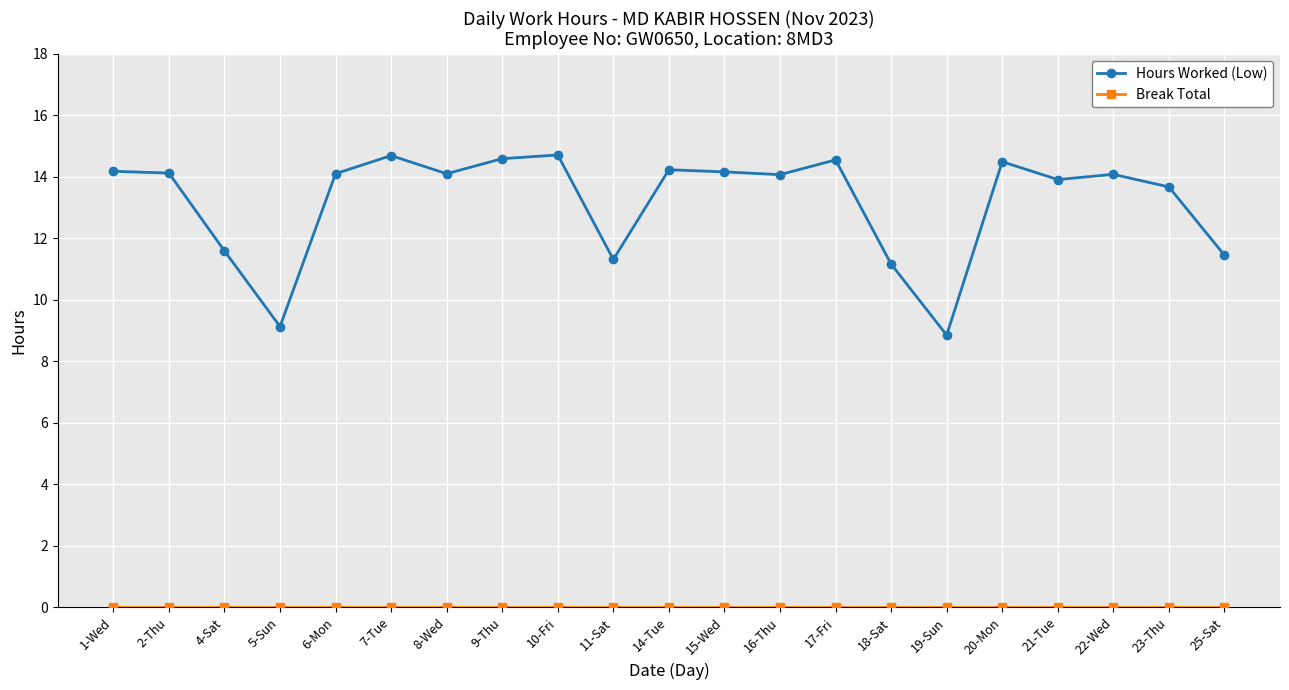

What is the sum of all Hours Worked (Low) values?

277.1